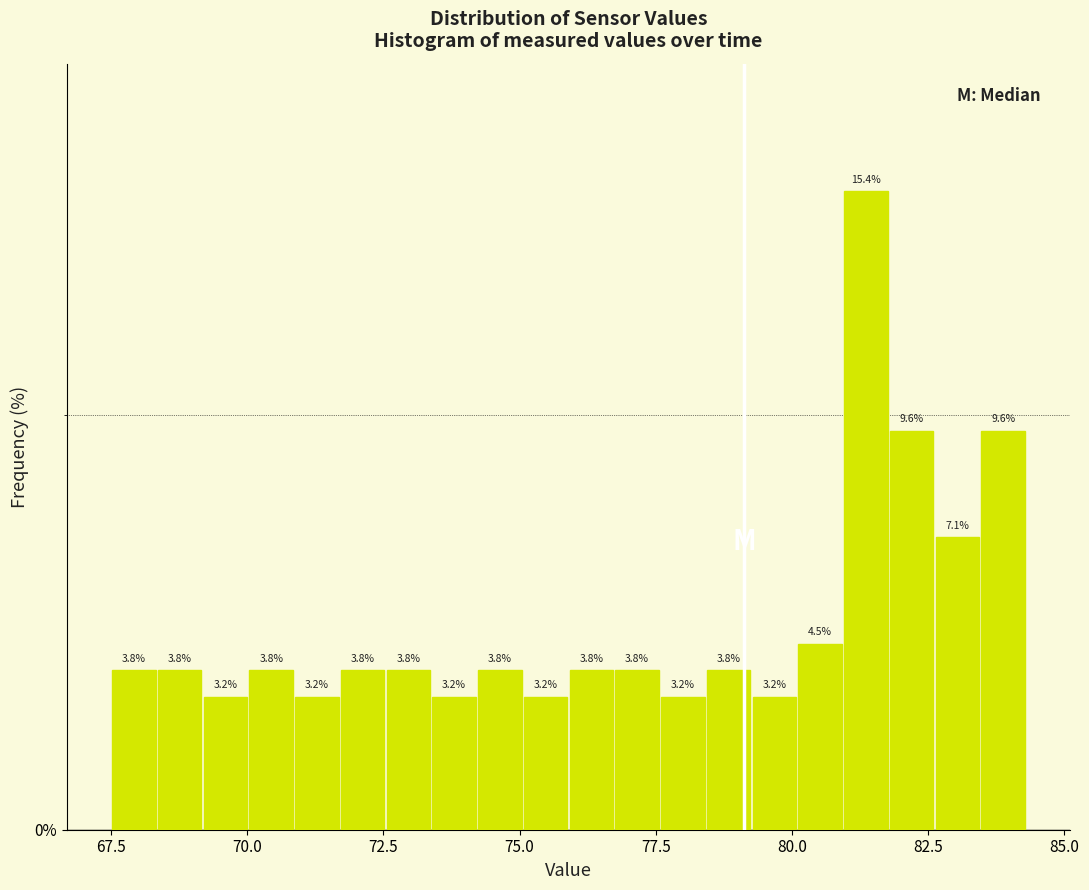

Read against the x-axis, roughly where is the centre of the tallest bar?

81.5